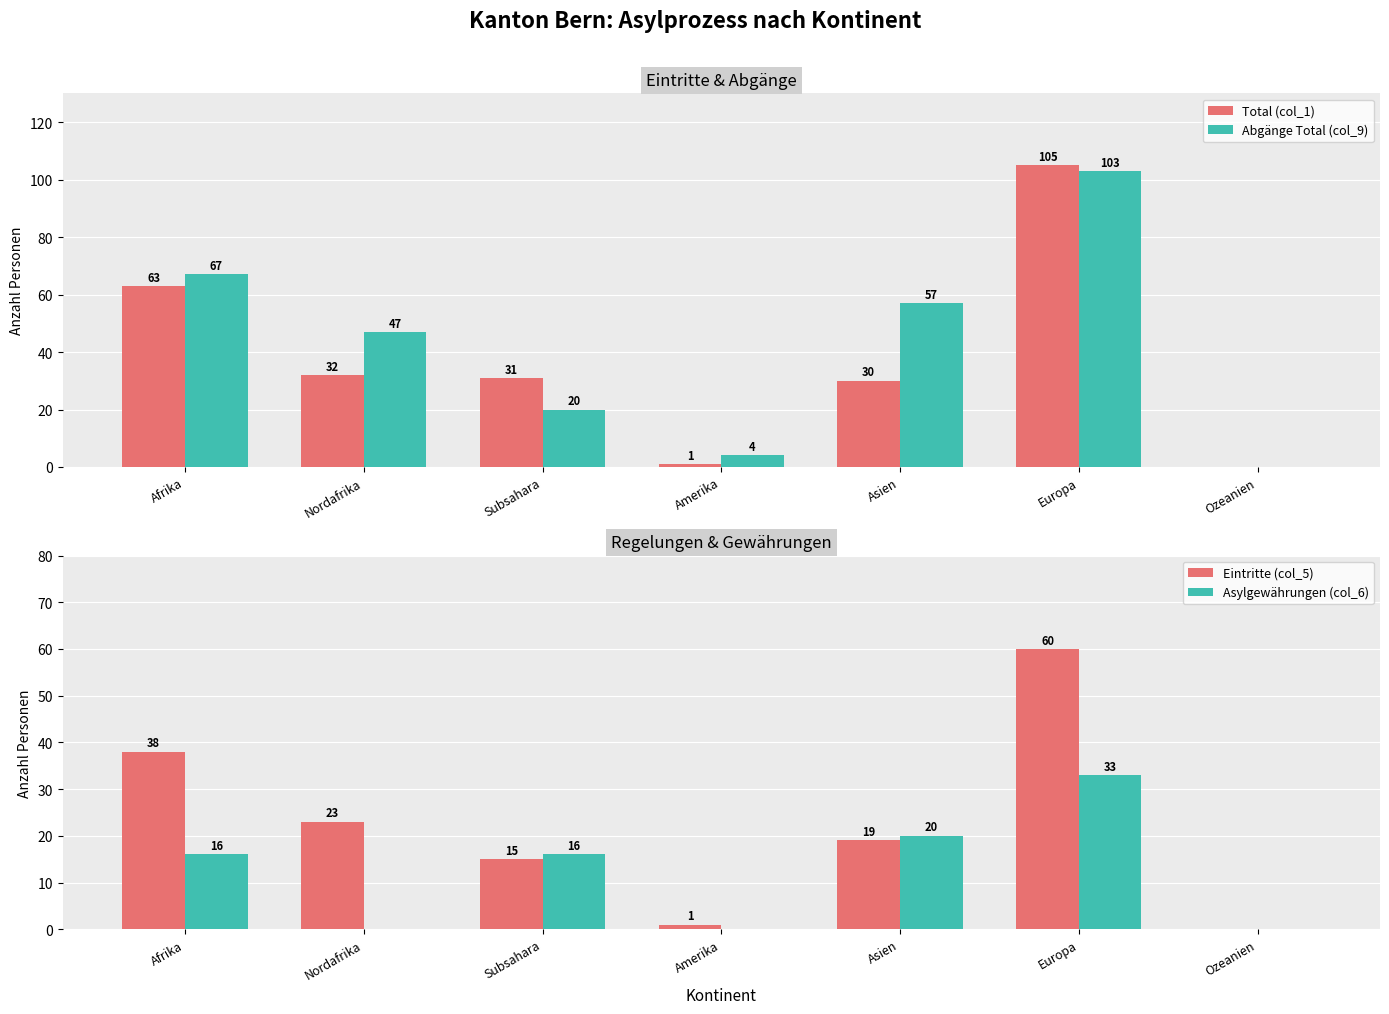

At which label does Asylgewährungen (col_6) reach its minimum?

Nordafrika